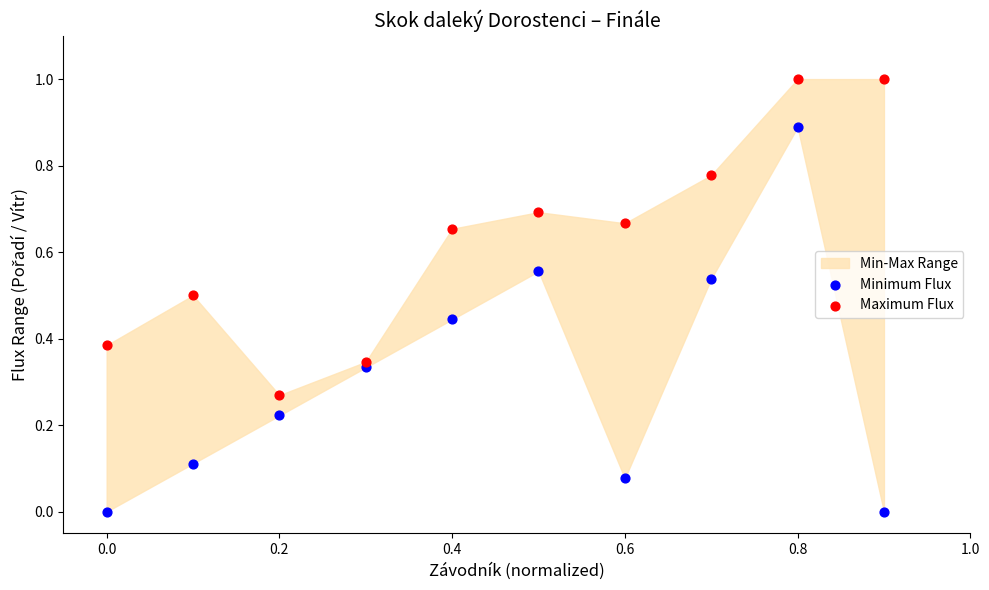

Which series reaches the minimum Y coordinate?

Minimum Flux